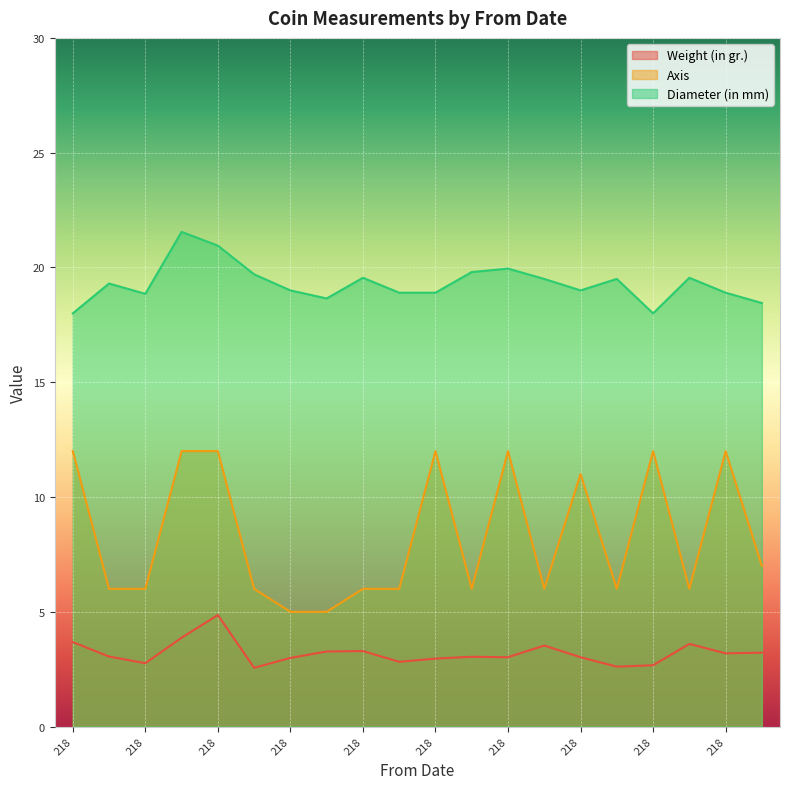

How many lines are shown in the chart?

3